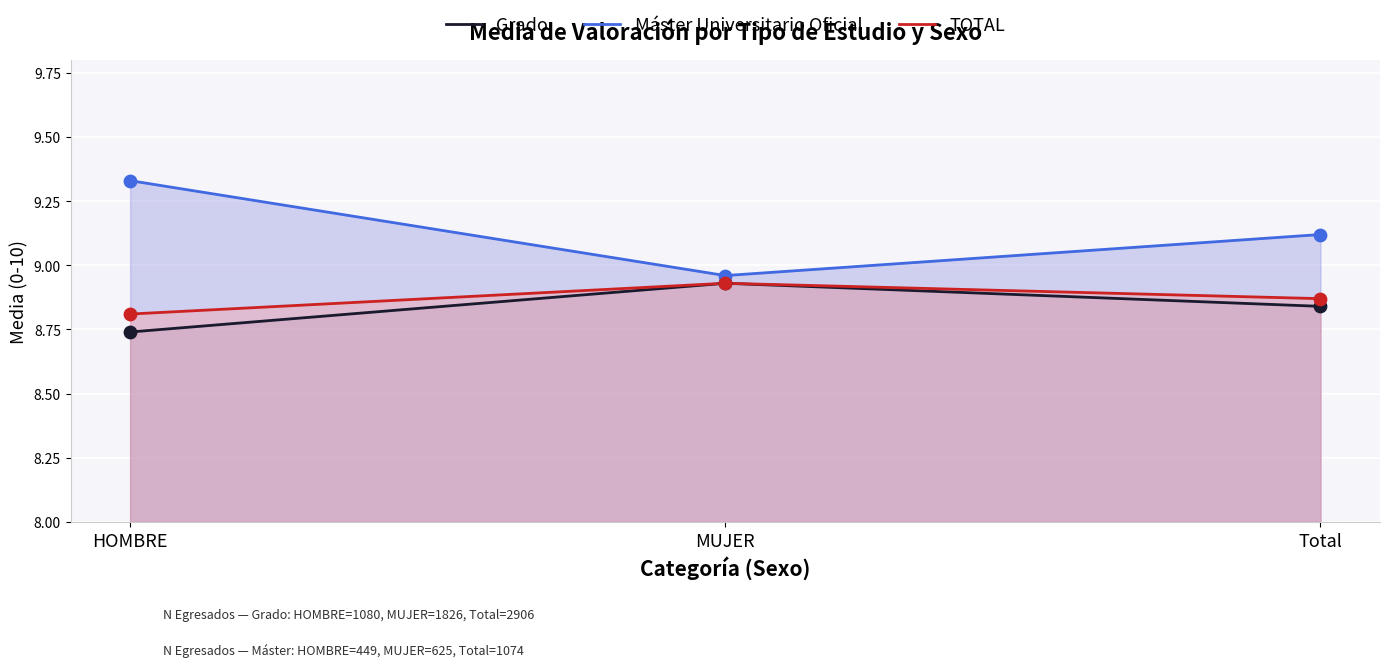

What is the total value across all series at HOMBRE?

26.9